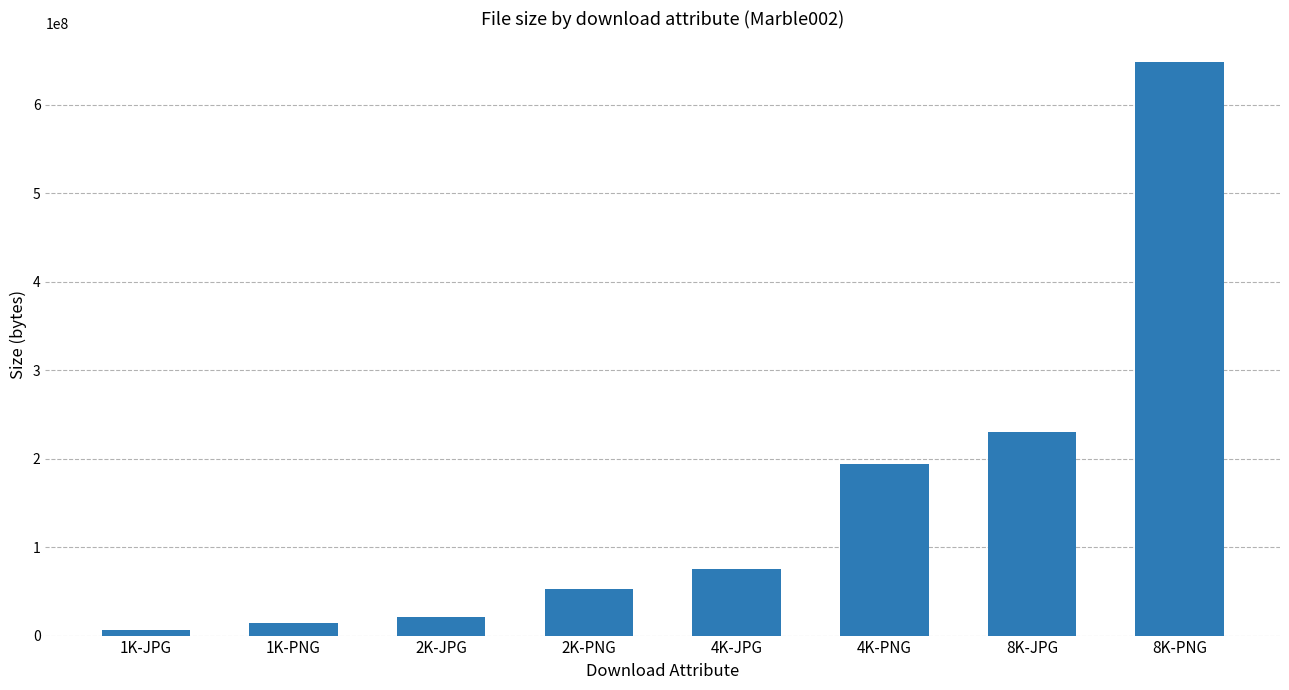

What is the label of the 7th bar from the left?

8K-JPG